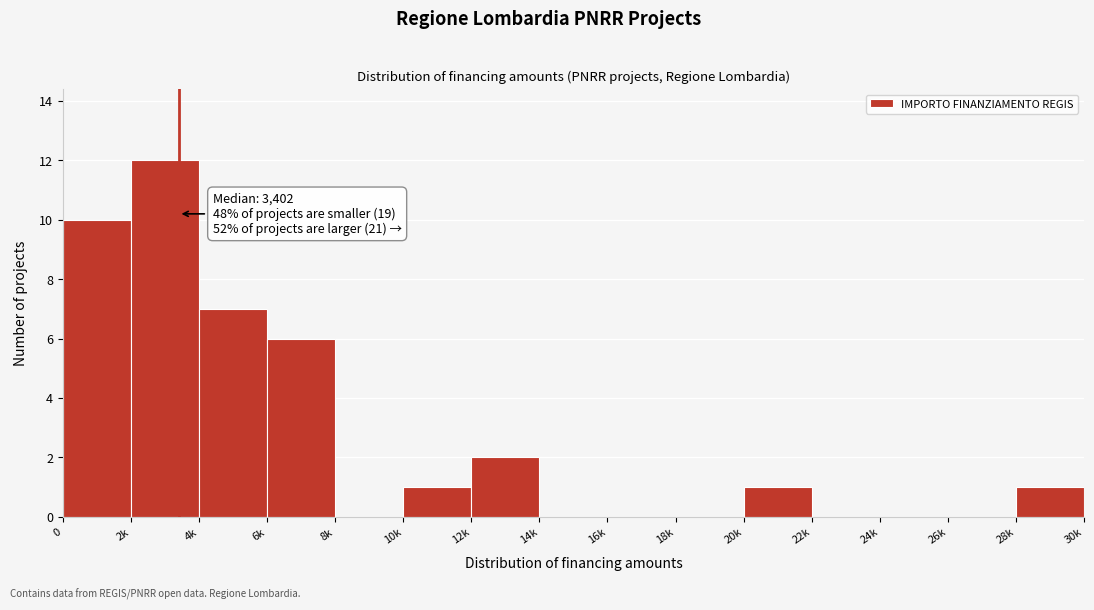

Reading left to right, list all the values displayed in this chart.

0=10	2k=12	4k=7	6k=6	8k=0	10k=1	12k=2	14k=0	16k=0	18k=0	20k=1	22k=0	24k=0	26k=0	28k=1